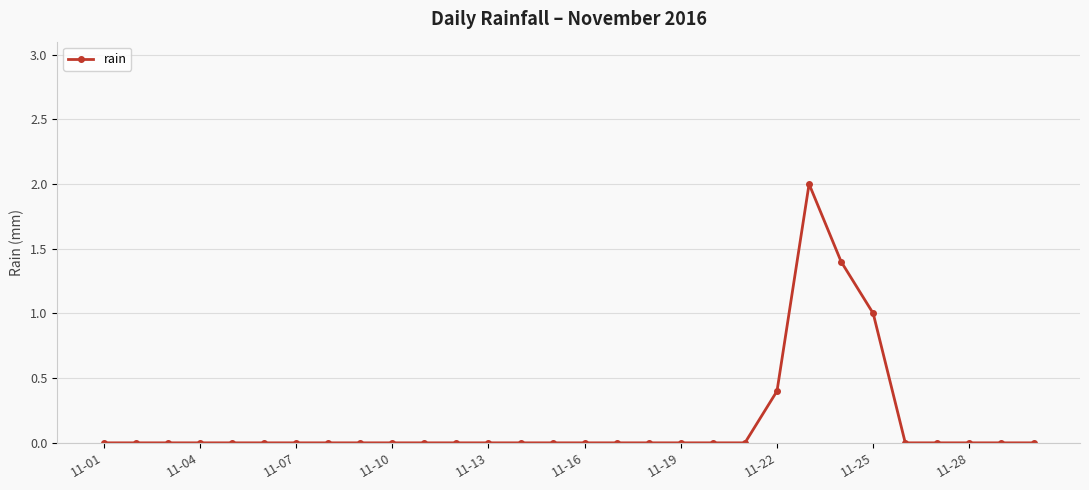

How many data points does each series have?

30